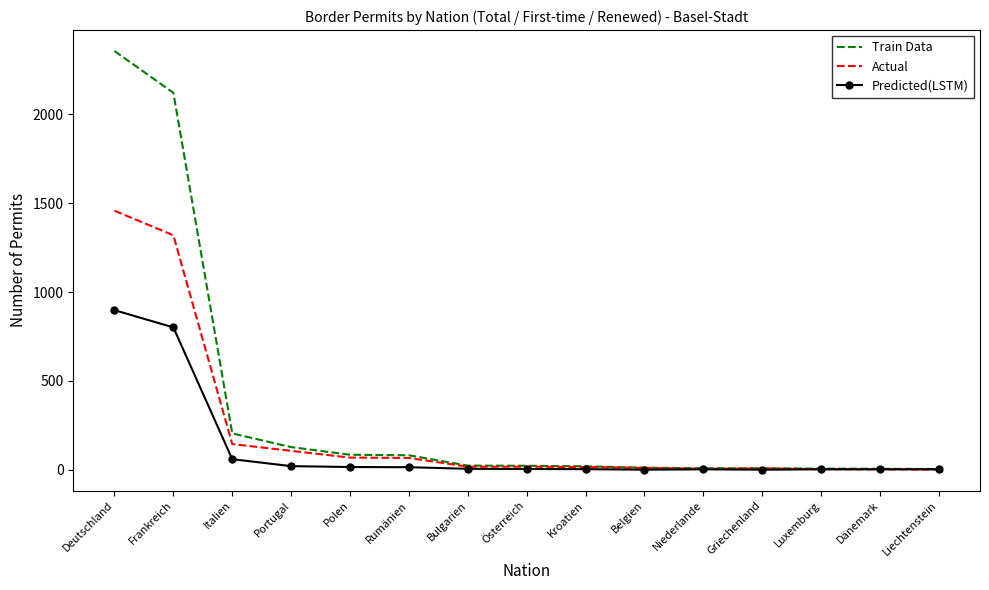

True or false: Actual has a value of 528 at Deutschland.

False